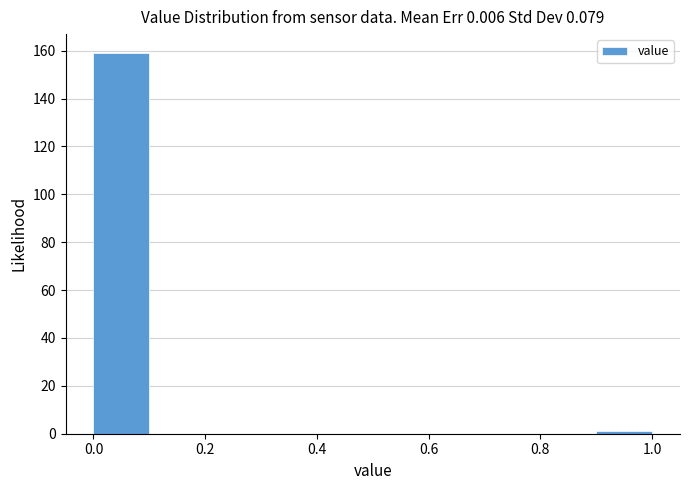

Reading left to right, transcribe this chart: for each bar, give the range it covers on the x-axis and its height. The values are not printed on the chart, so give them approximately, as read against the axis.

0.0 to 0.1: 160
0.1 to 0.2: 0
0.2 to 0.3: 0
0.3 to 0.4: 0
0.4 to 0.5: 0
0.5 to 0.6: 0
0.6 to 0.7: 0
0.7 to 0.8: 0
0.8 to 0.9: 0
0.9 to 1.0: under 2